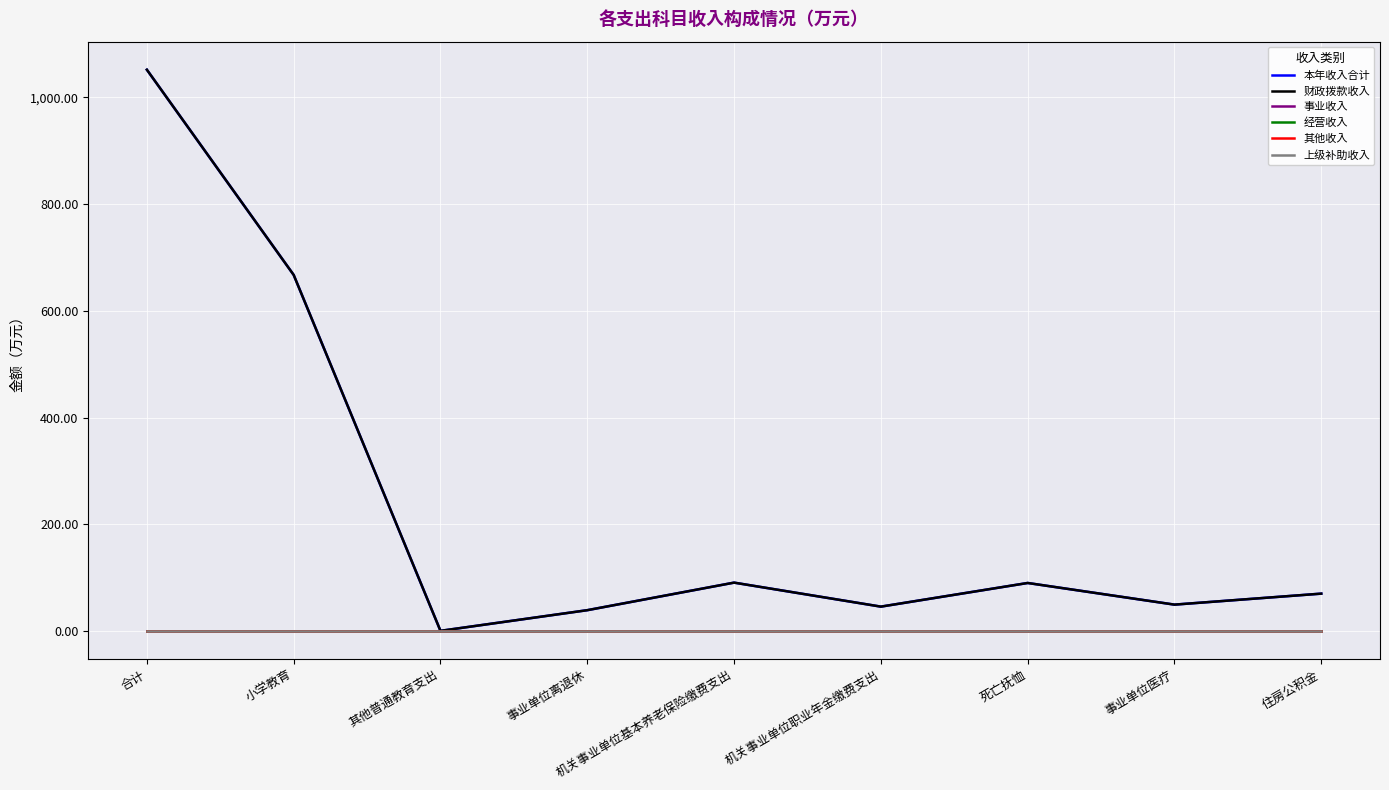

Is this an area chart (filled region under the line)?

No